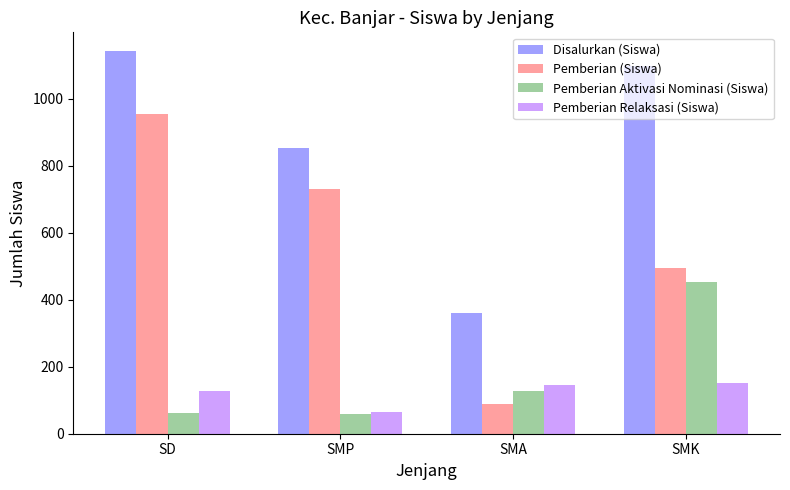

At which label is Pemberian (Siswa) closest to 520?

SMK